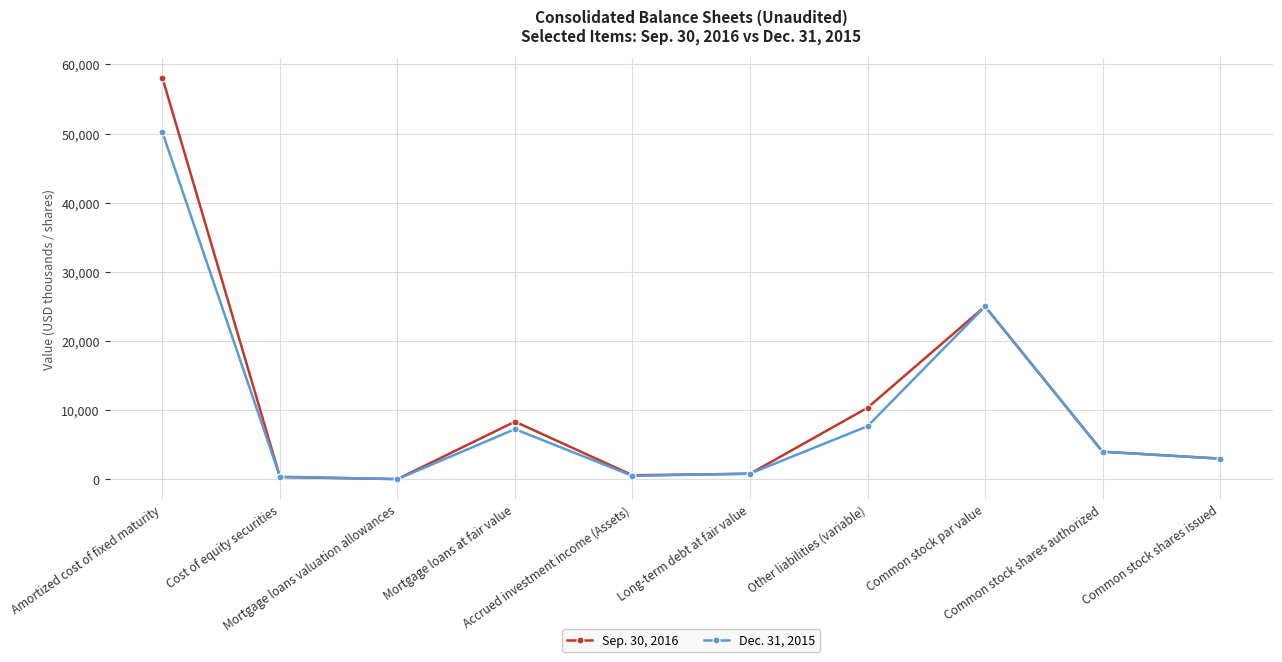

What is the difference between the Sep. 30, 2016 values at Other liabilities (variable) and Cost of equity securities?

10018